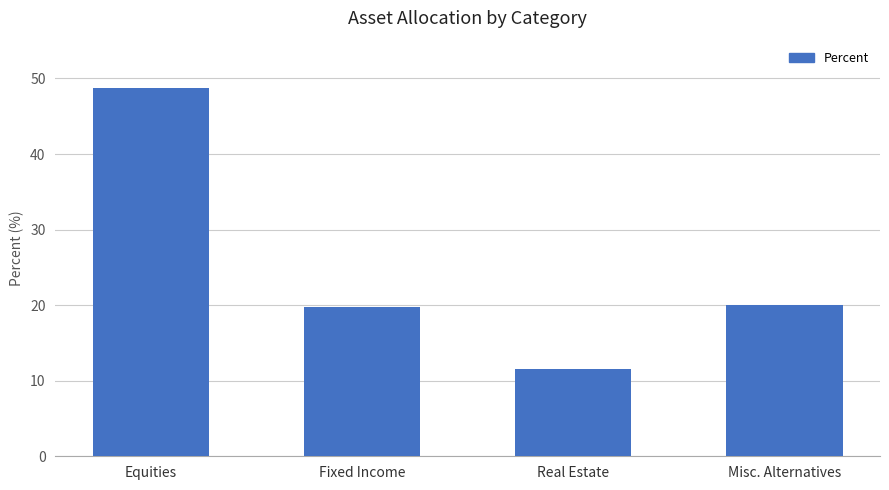

Does the chart contain any negative values?

No